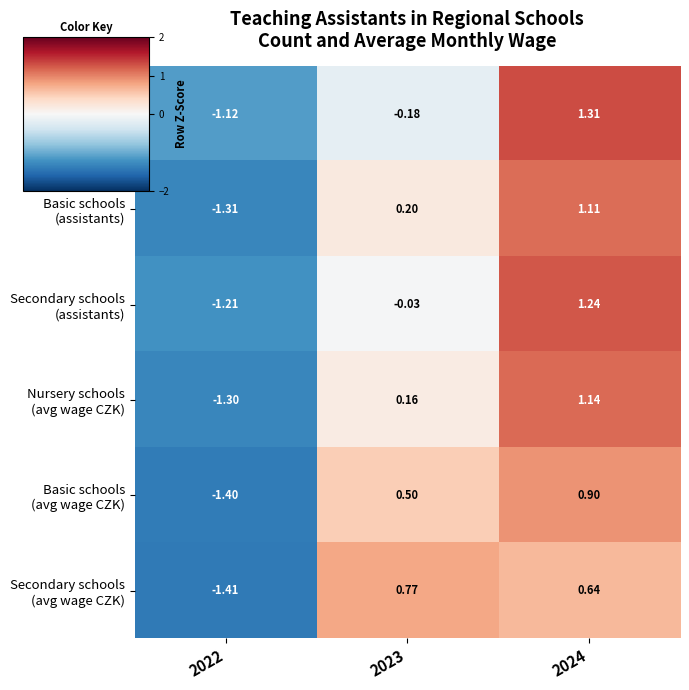

How many distinct data groups are displayed?

6